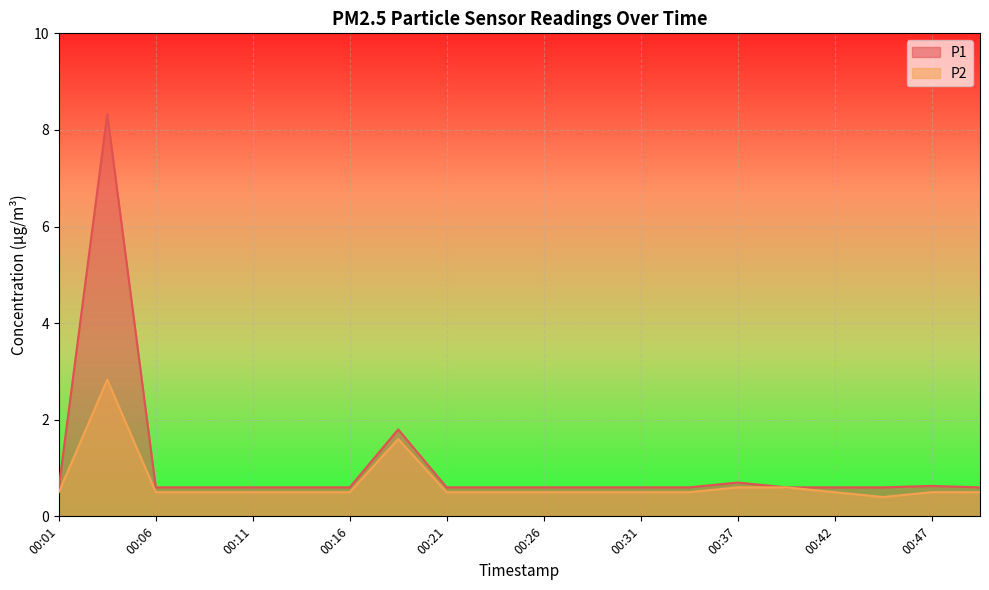

How many interior local peaks does the P2 series have?

2